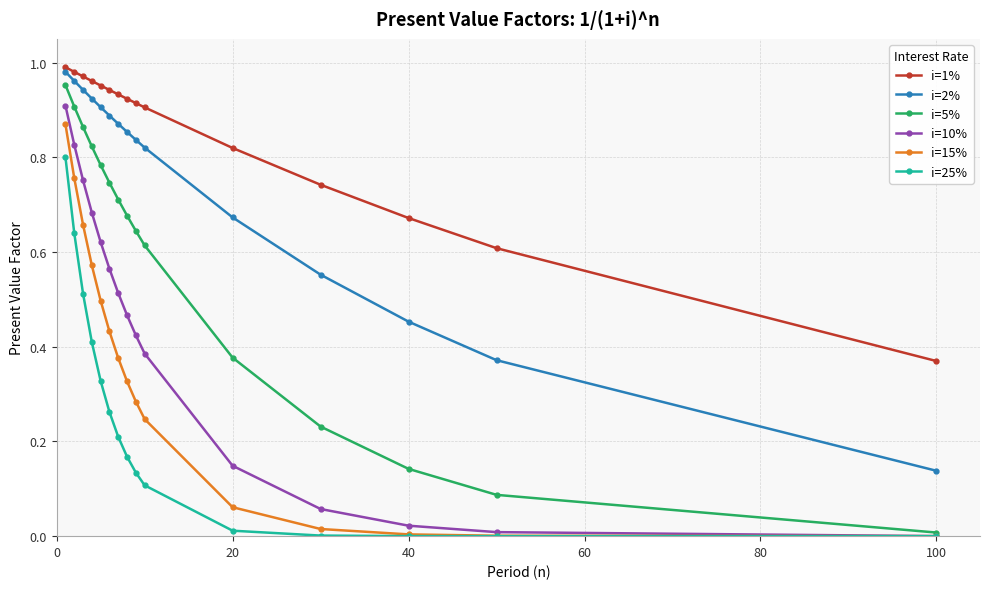

True or false: i=10% and i=1% cross at least once.

False